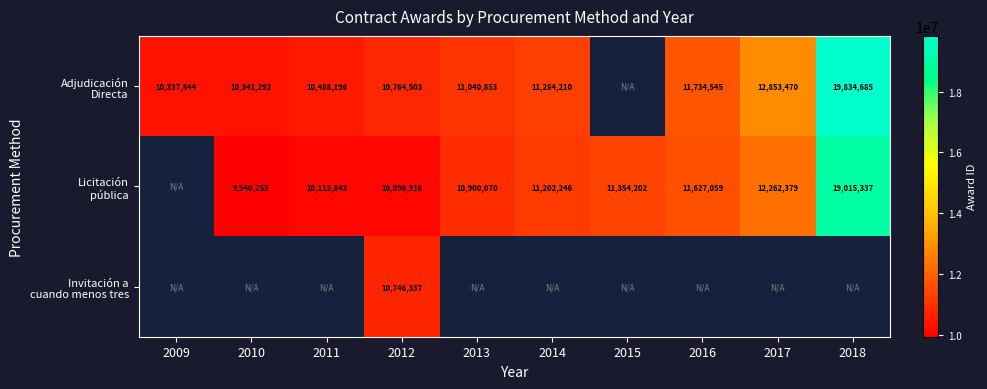

The Adjudicación Directa series shows 11734545.0 at 2016. True or false?

True